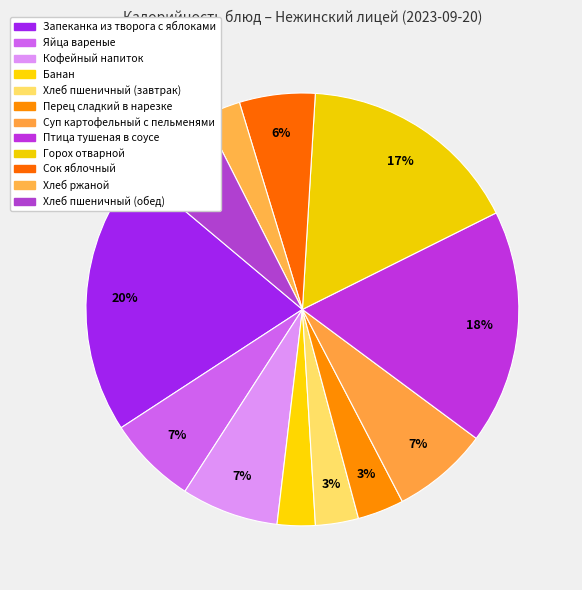

How many segments does this pie chart have?

12